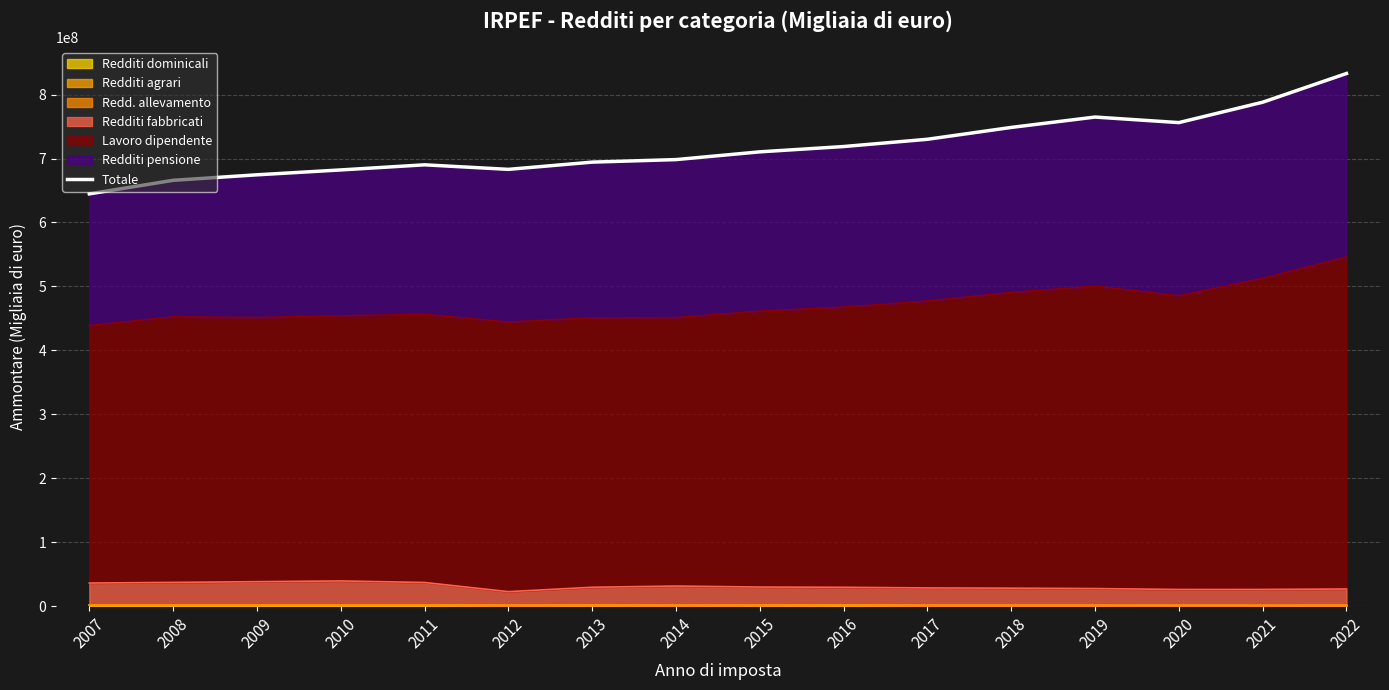

Is it true that the value at 2012 is 683077313.0?

True